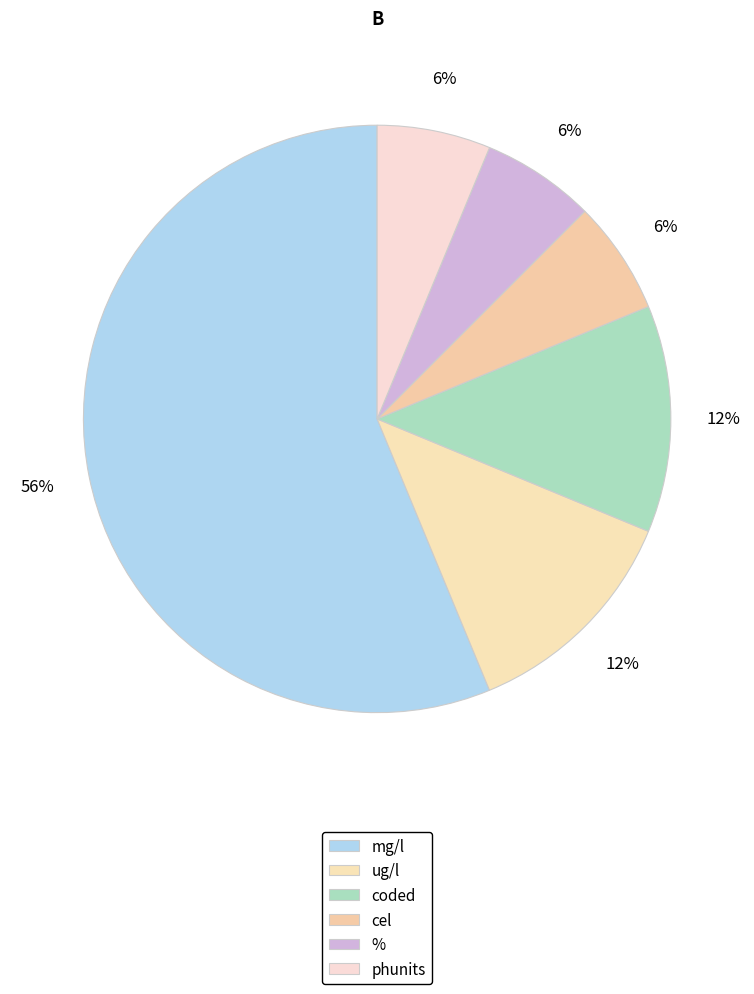

How many segments does this pie chart have?

6